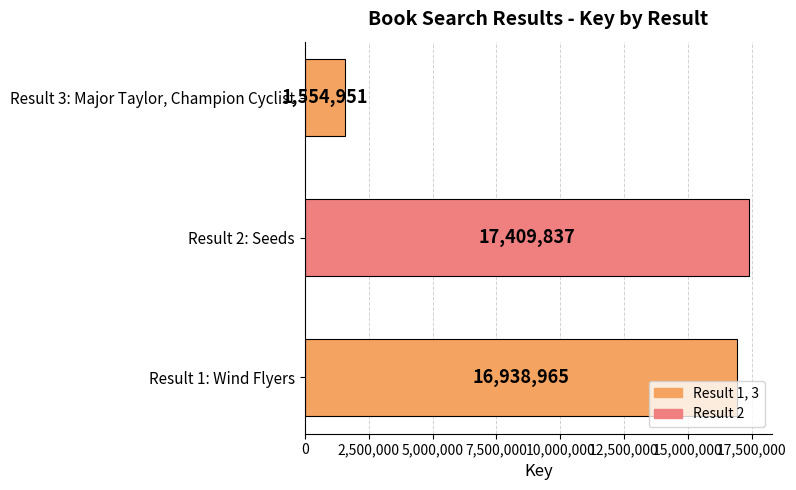

Where is the data nearest to the value 9482394?

Result 1: Wind Flyers